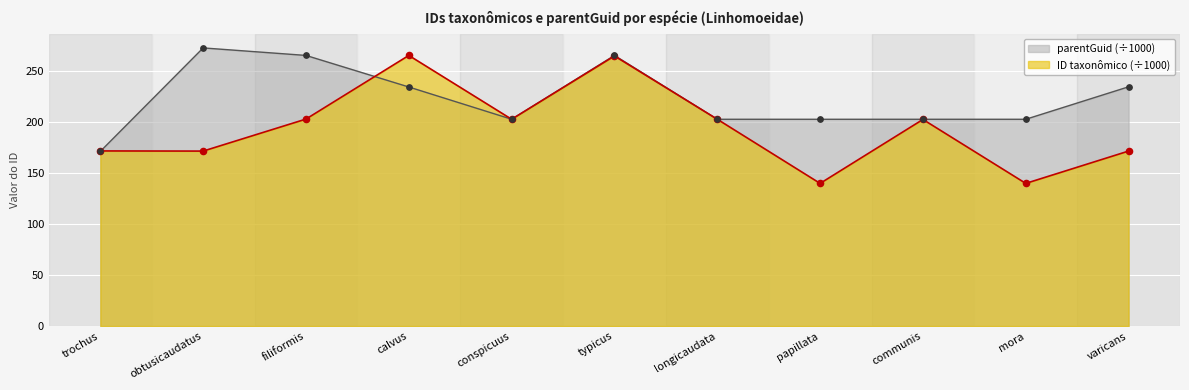

At how many categories does at least one series exceed 186?

10